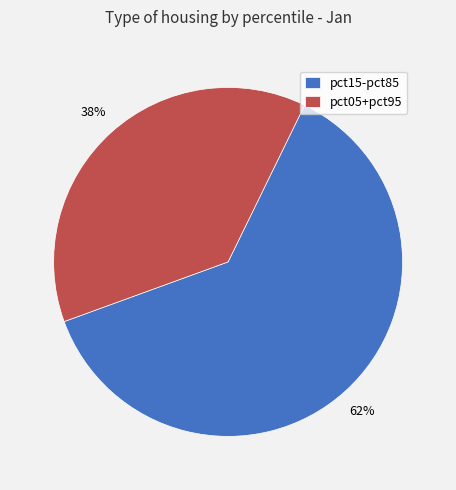

The pct15-pct85 slice represents 48% of the pie. True or false?

False